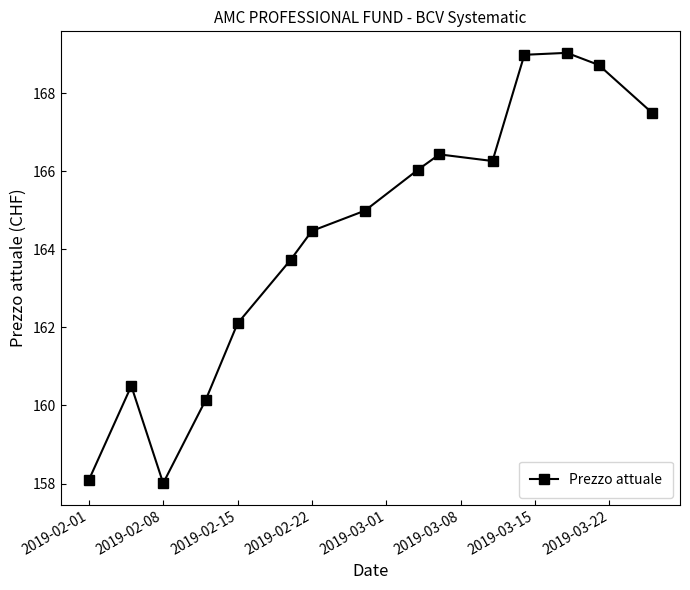

What is the difference between the maximum and minimum values?

11.0